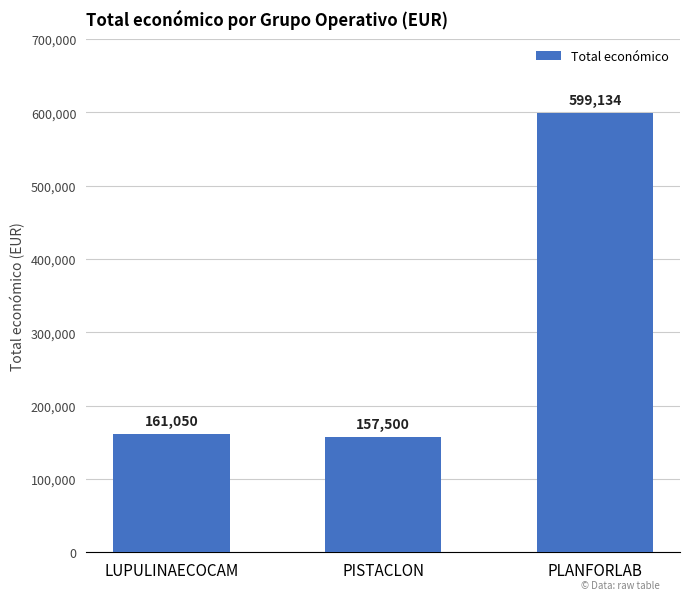

Reading left to right, list all the values displayed in this chart.

LUPULINAECOCAM=161050	PISTACLON=157500	PLANFORLAB=599134